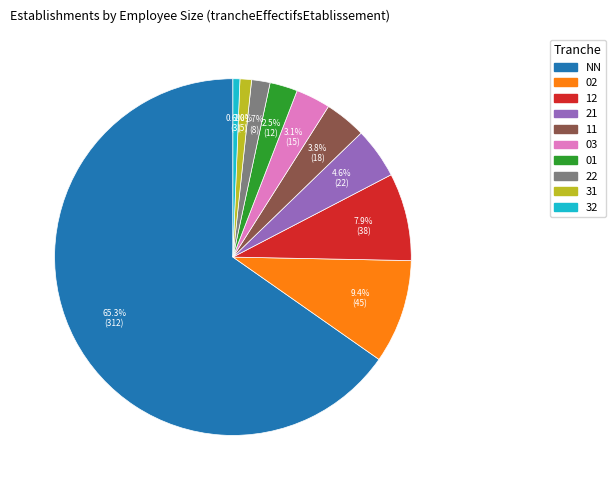

Approximately how many times larger is the value at 21 compared to 03?

1.5